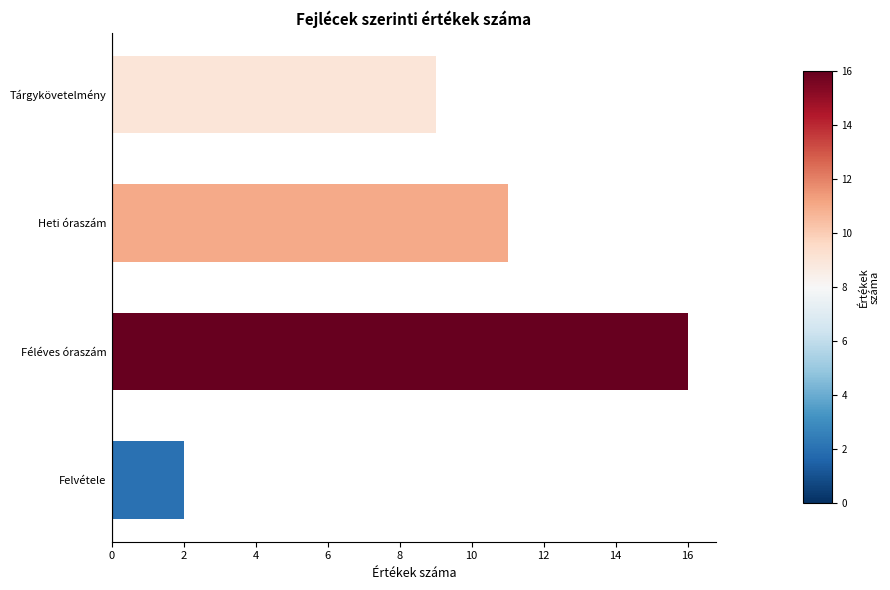

What is the difference between the second highest and second lowest values?

2